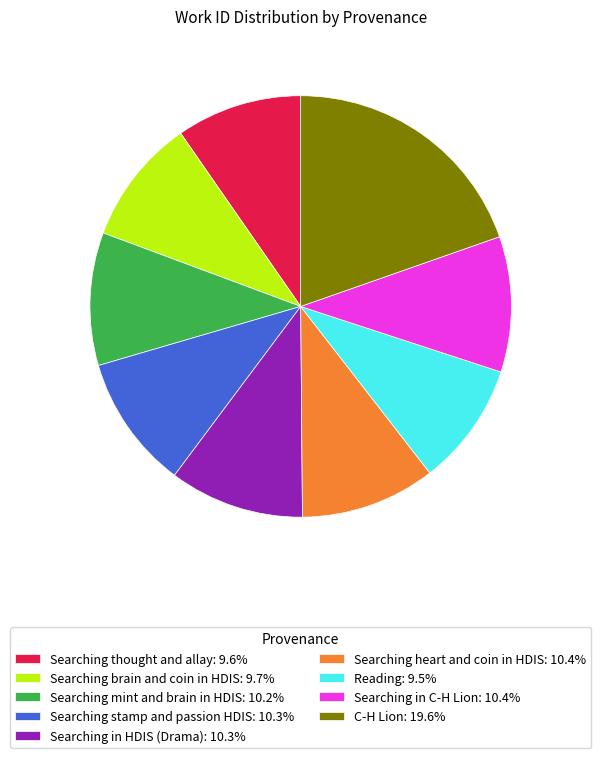

Does Searching stamp and passion HDIS: 10.3% represent more than half of the total?

No